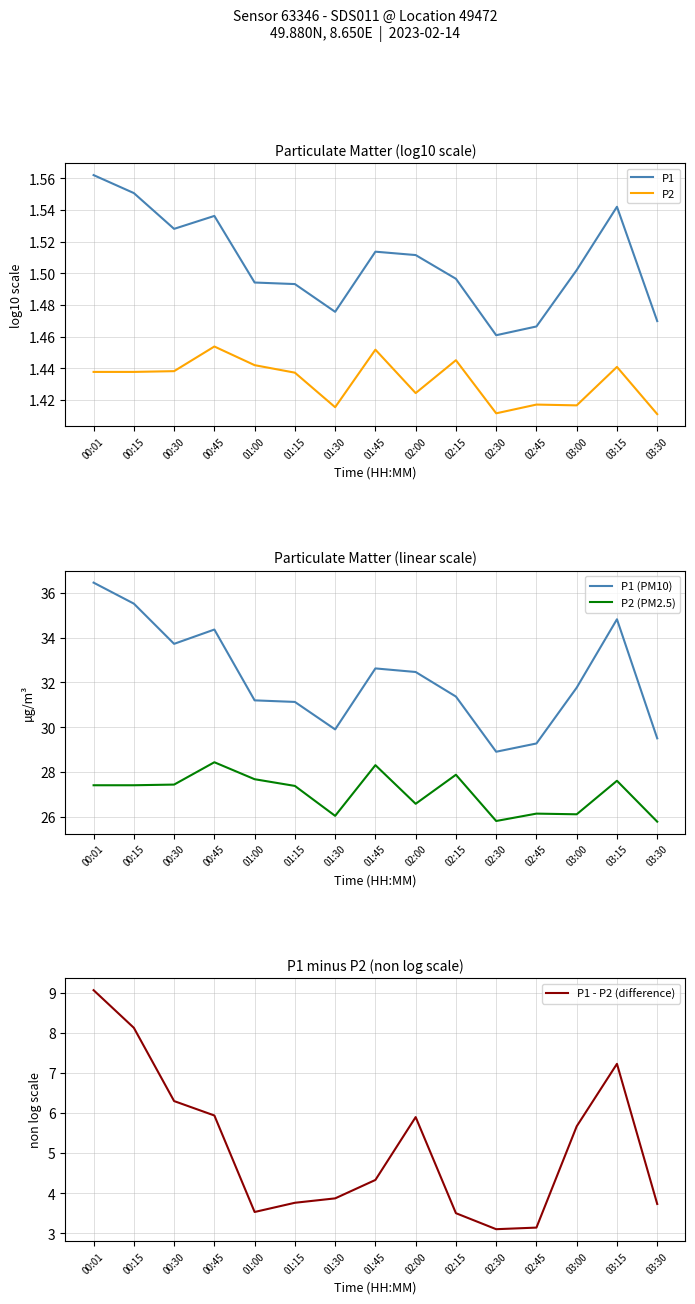

Between 01:45 and 01:15, which is larger?

01:45